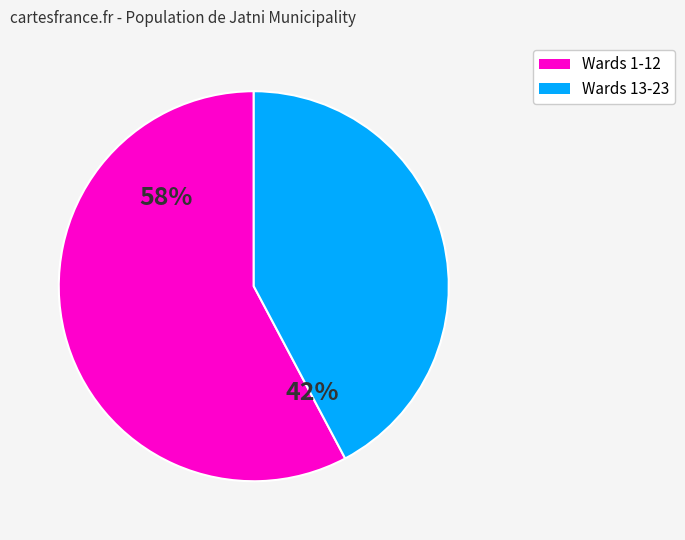

To the nearest percent, what is the difference between the largest and smallest slice percentages?

16%